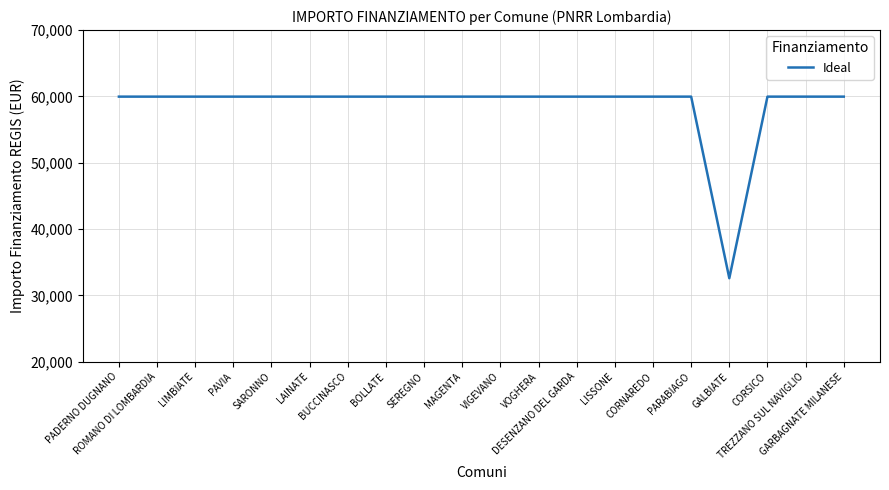

What is the smallest value displayed?

32589